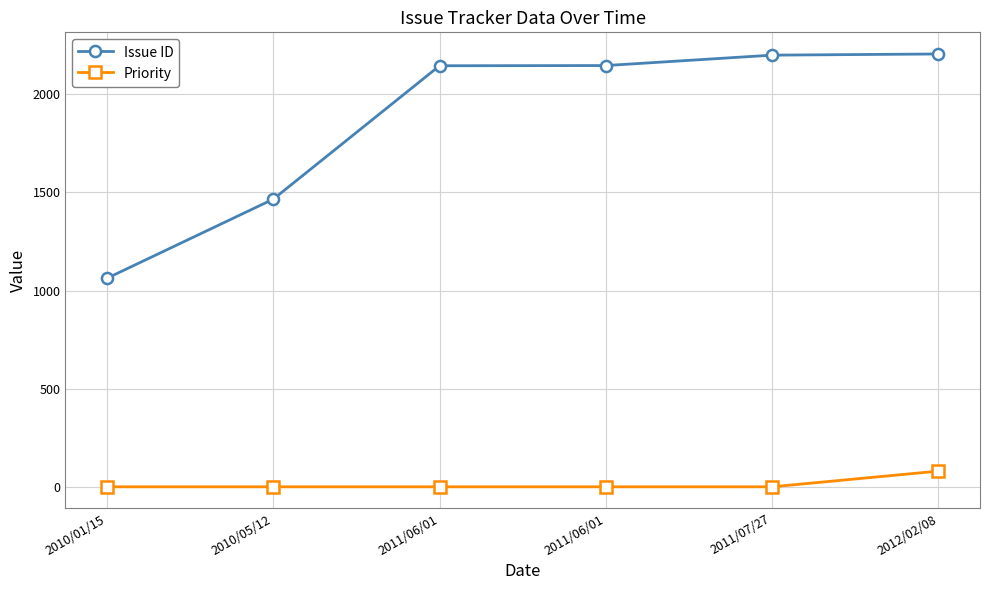

Reading right to left, what are all the values shown in this chart?

Issue ID: 2206	2200	2147	2146	1466	1063
Priority: 80	0	0	0	0	0